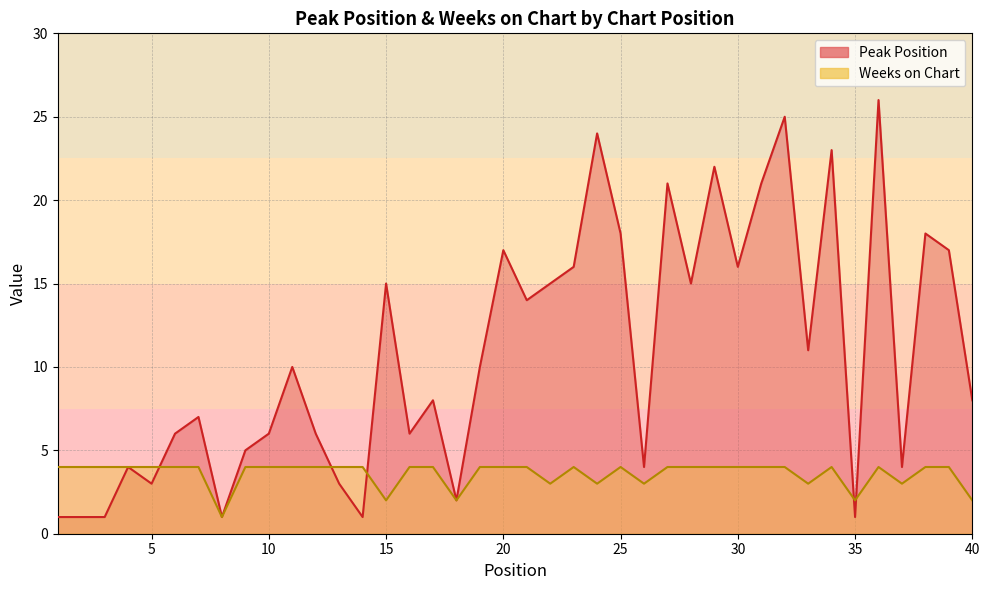

Reading left to right, transcribe all the data shown in this chart.

Peak Position: 1=1	2=1	3=1	4=4	5=3	6=6	7=7	8=1	9=5	10=6	11=10	12=6	13=3	14=1	15=15	16=6	17=8	18=2	19=10	20=17	21=14	22=15	23=16	24=24	25=18	26=4	27=21	28=15	29=22	30=16	31=21	32=25	33=11	34=23	35=1	36=26	37=4	38=18	39=17	40=8
Weeks on Chart: 1=4	2=4	3=4	4=4	5=4	6=4	7=4	8=1	9=4	10=4	11=4	12=4	13=4	14=4	15=2	16=4	17=4	18=2	19=4	20=4	21=4	22=3	23=4	24=3	25=4	26=3	27=4	28=4	29=4	30=4	31=4	32=4	33=3	34=4	35=2	36=4	37=3	38=4	39=4	40=2